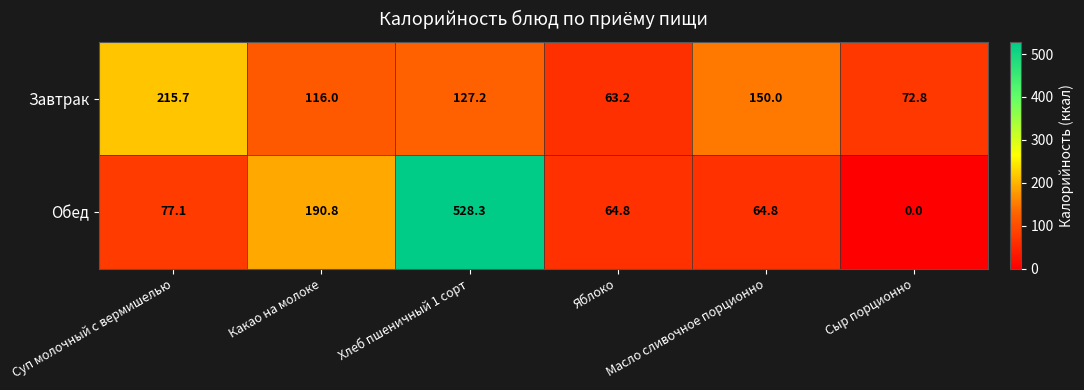

At how many categories does at least one series exceed 89?

4